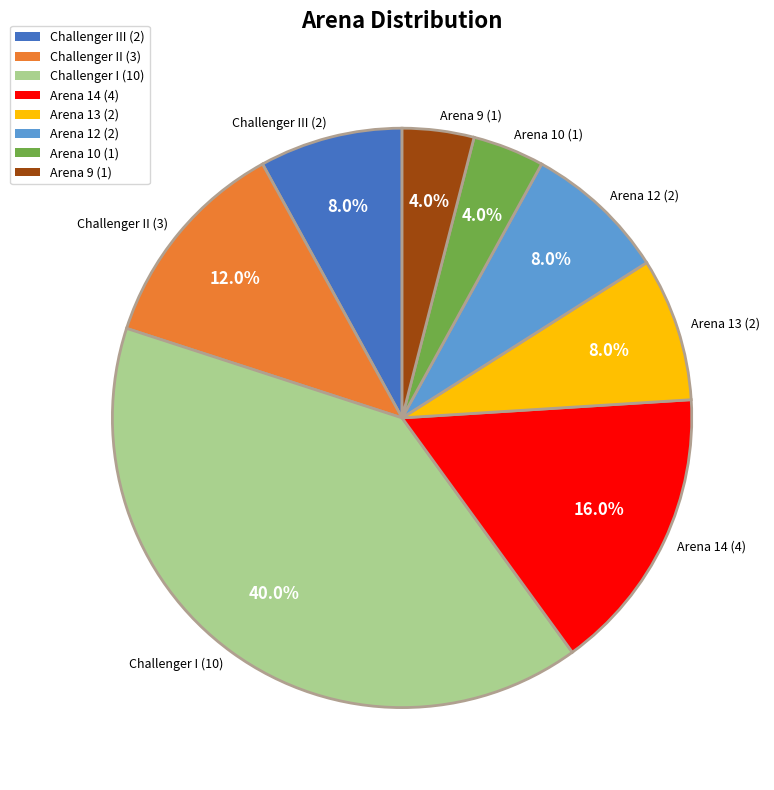

To the nearest percent, what portion does Challenger I represent?

40%